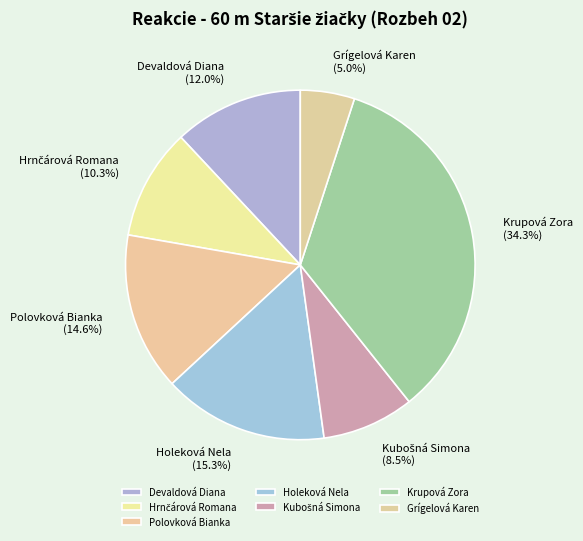

Is the sum of Grígelová Karen and Devaldová Diana greater than half?

No